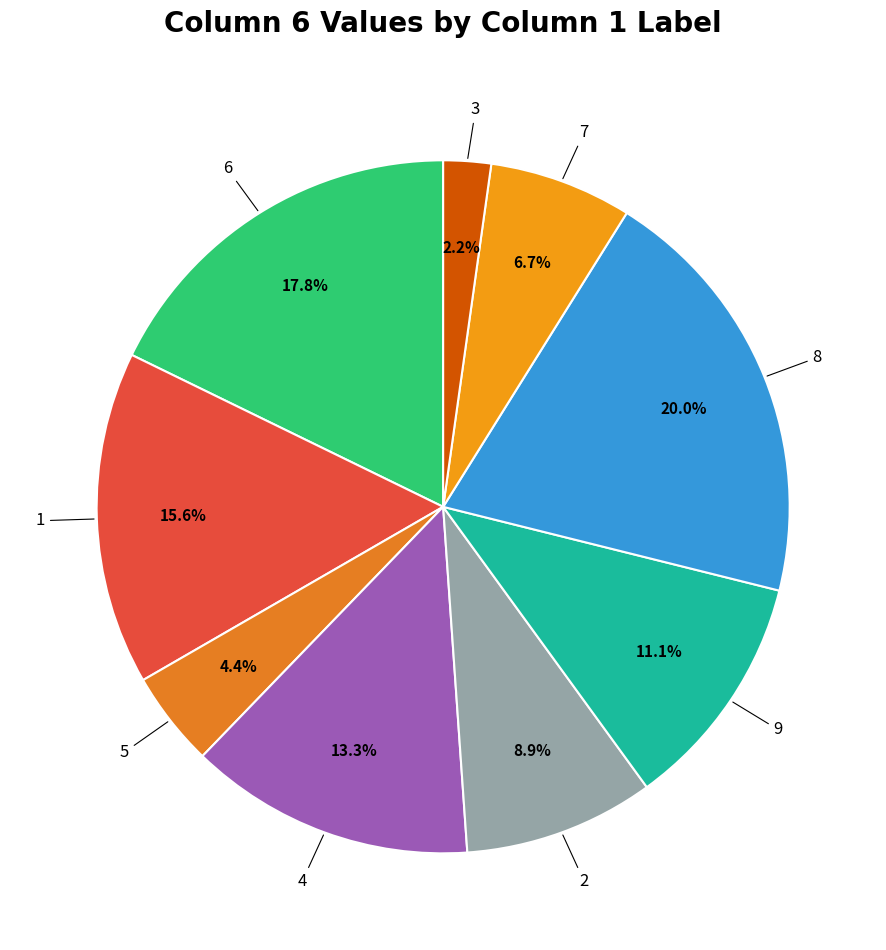

What is the smallest slice in the pie chart?

3